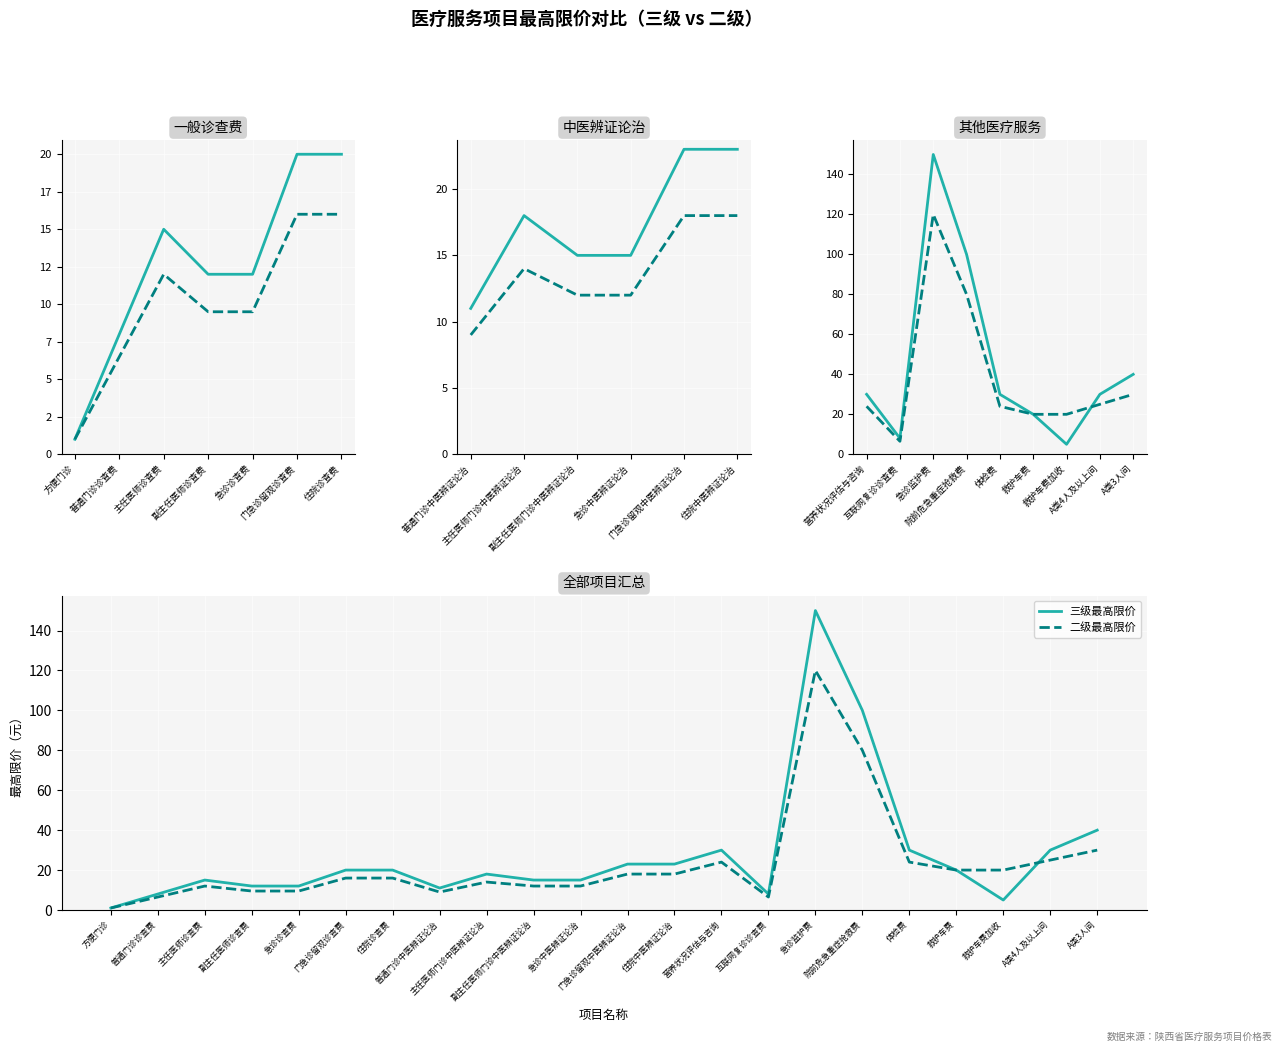

Which series has the largest range (max minus min)?

三级最高限价